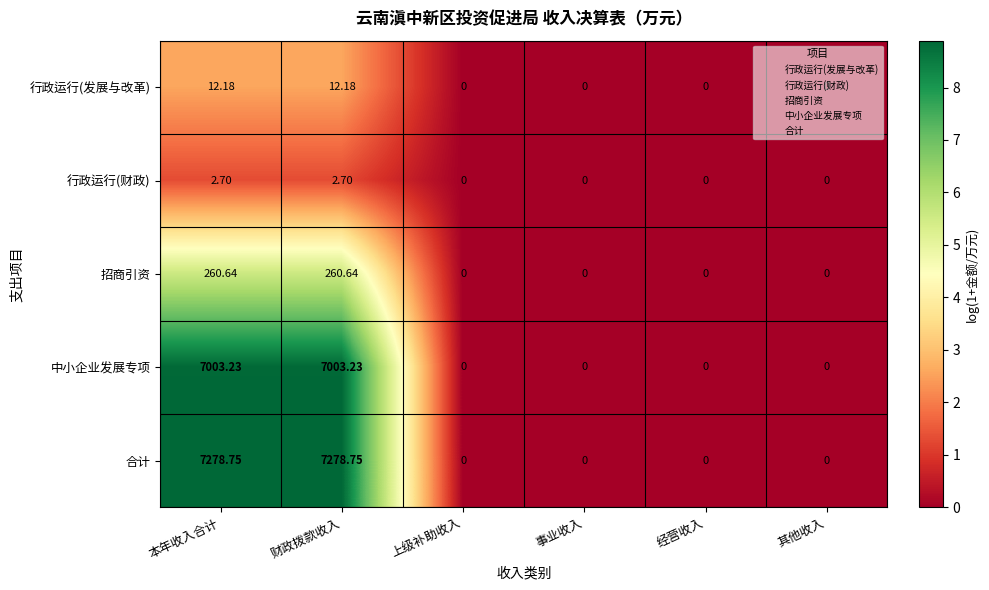

Which series has the largest range (max minus min)?

合计